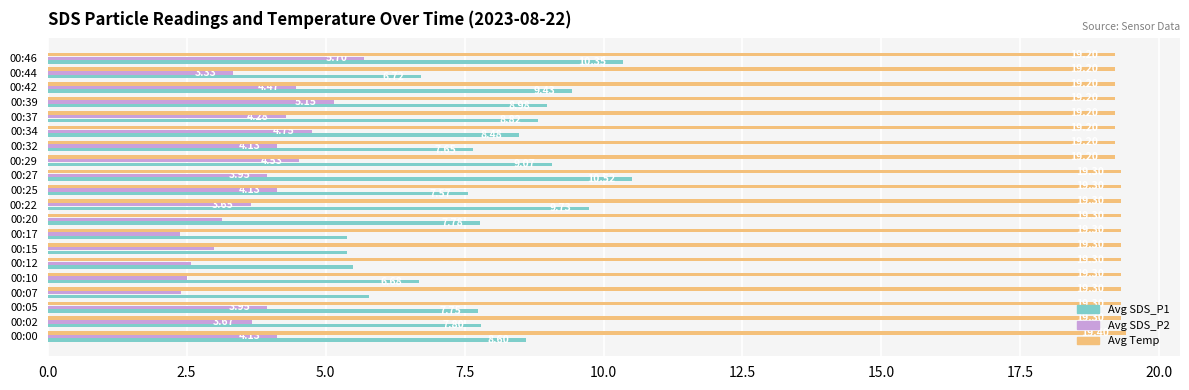

Which series changed the most between 00:22 and 00:37?

Avg SDS_P1